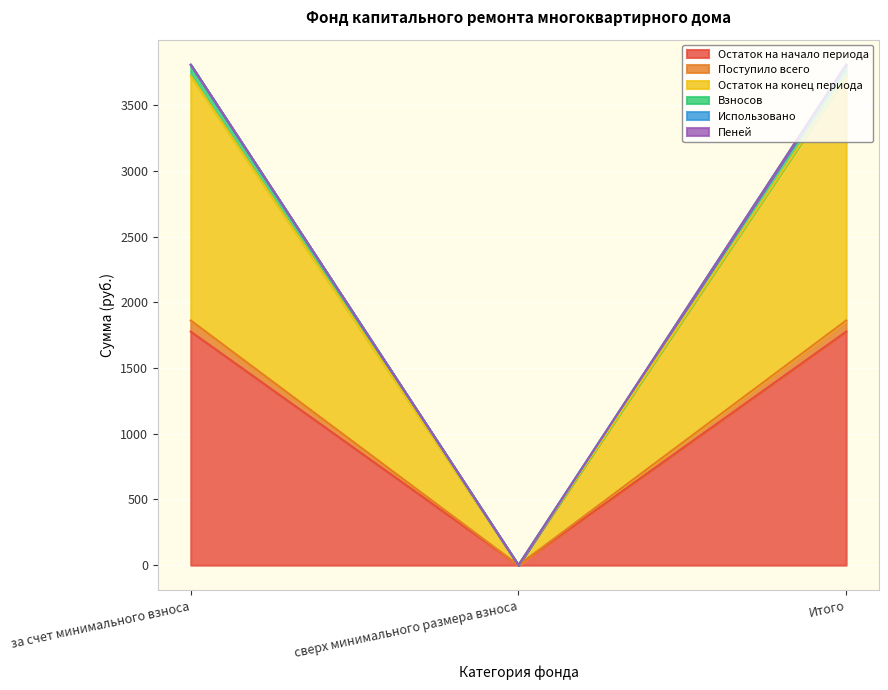

Is the value of Поступило всего at сверх минимального размера взноса greater than the value of Пеней at Итого?

No